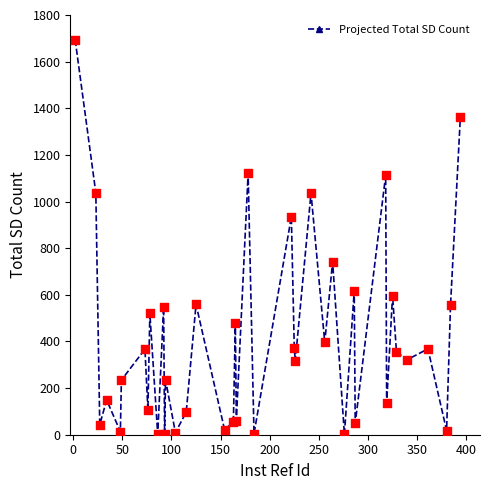

What is the average value?

416